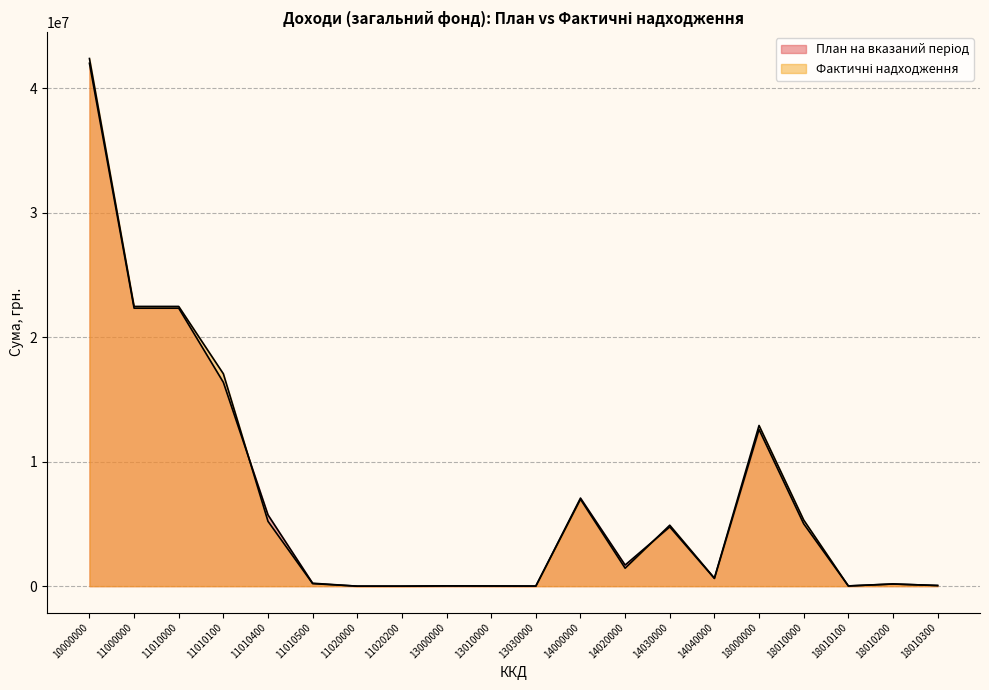

What value does the План на вказаний період series have at 13030000?

4995